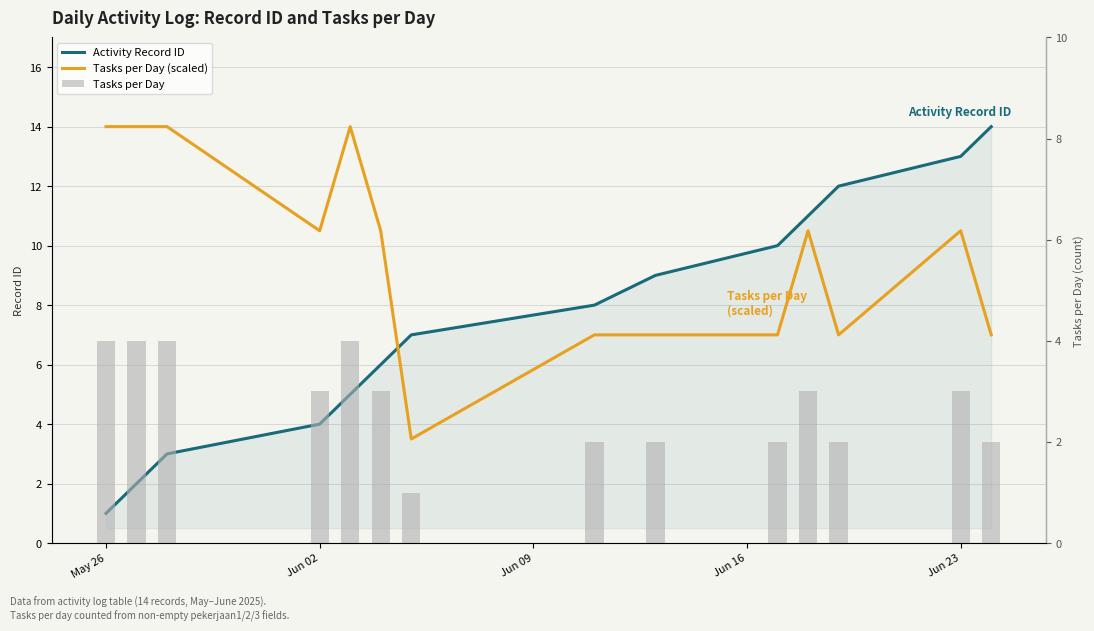

Does the chart contain any negative values?

No